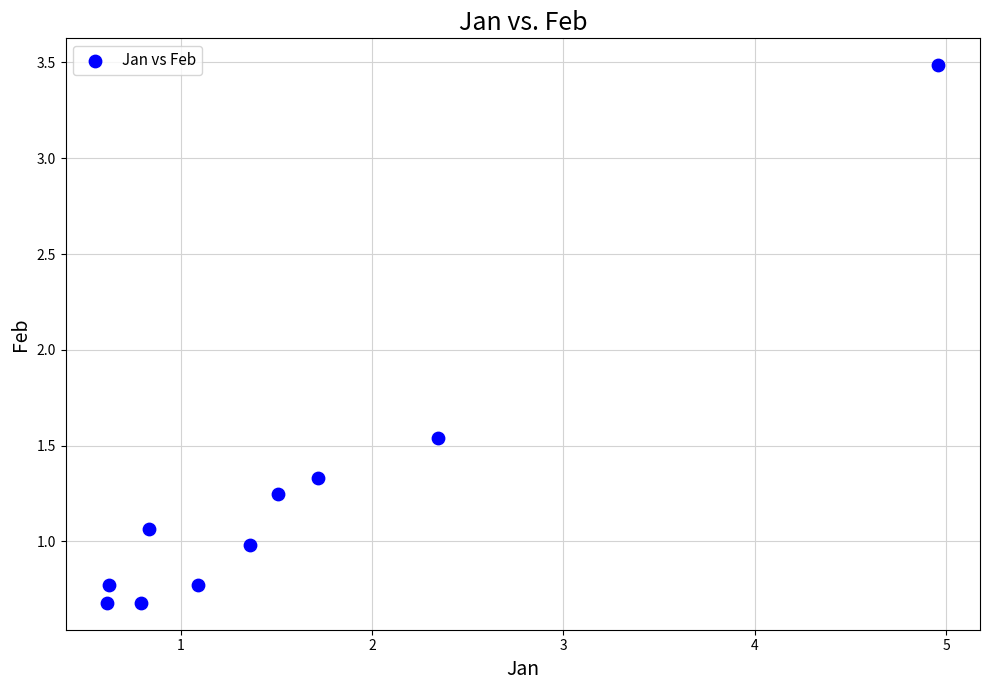

What is the range of X values (max minus min)?

4.3